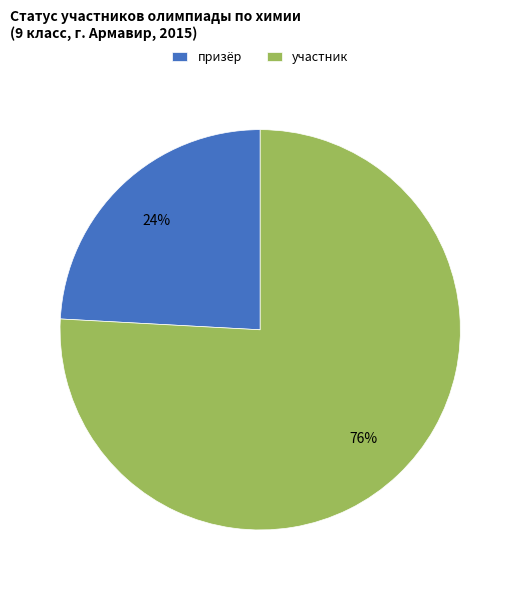

Is it true that участник is 76% of the pie?

True